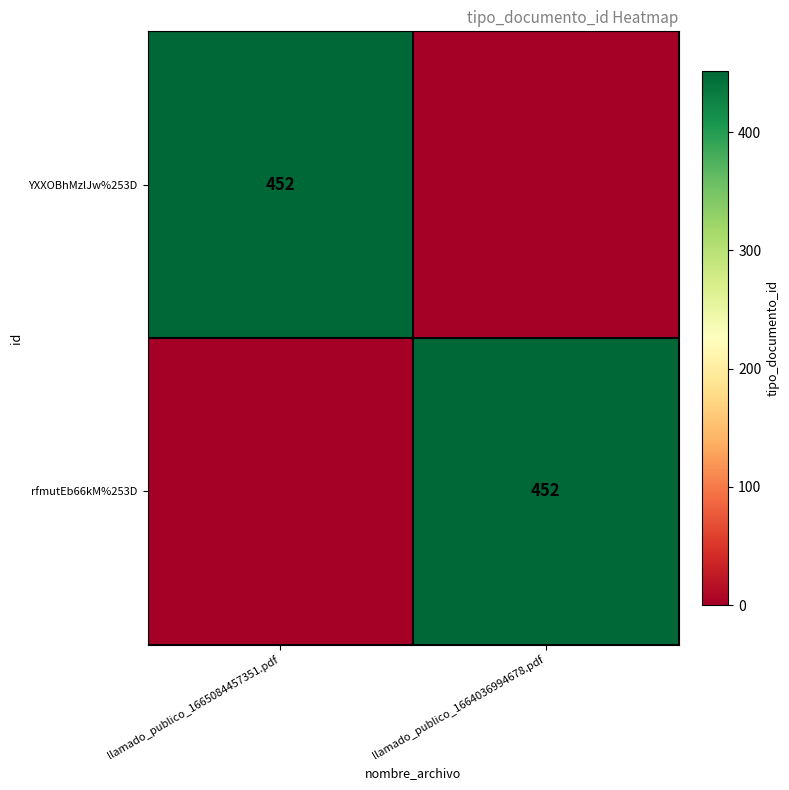

The YXXOBhMzlJw%253D series shows 760 at llamado_publico_1665084457351.pdf. True or false?

False